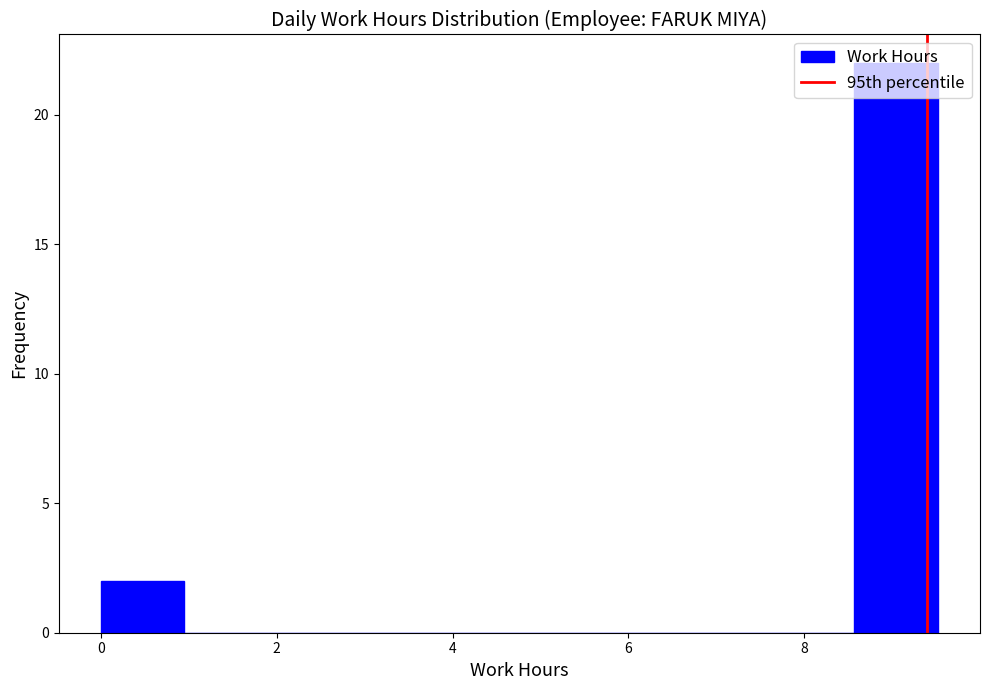

How tall is the bar that spans 0.0 to 1.0 on the x-axis? Neither the bar edges nor the heights are printed on the chart, so give them approximately, as read against the axes.

2